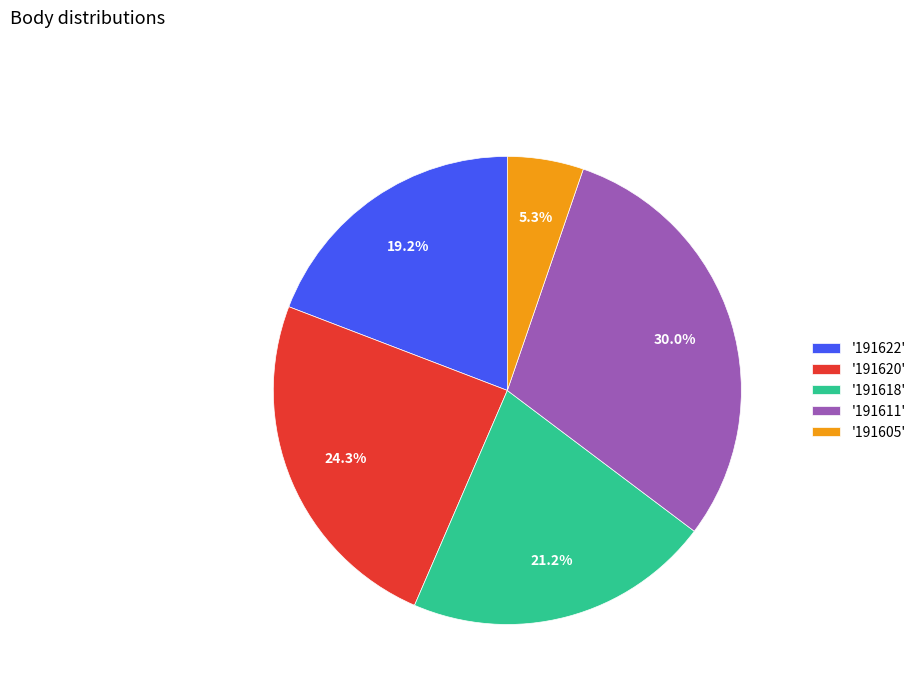

What is the ratio of the value at '191622' to the value at '191620'?

0.8